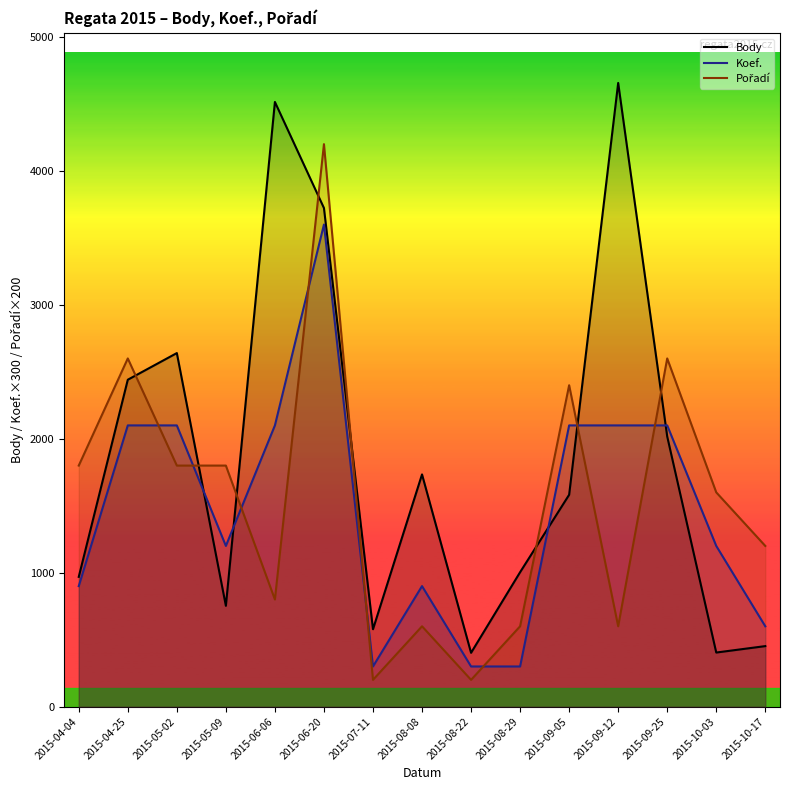

Which series has the largest range (max minus min)?

Body